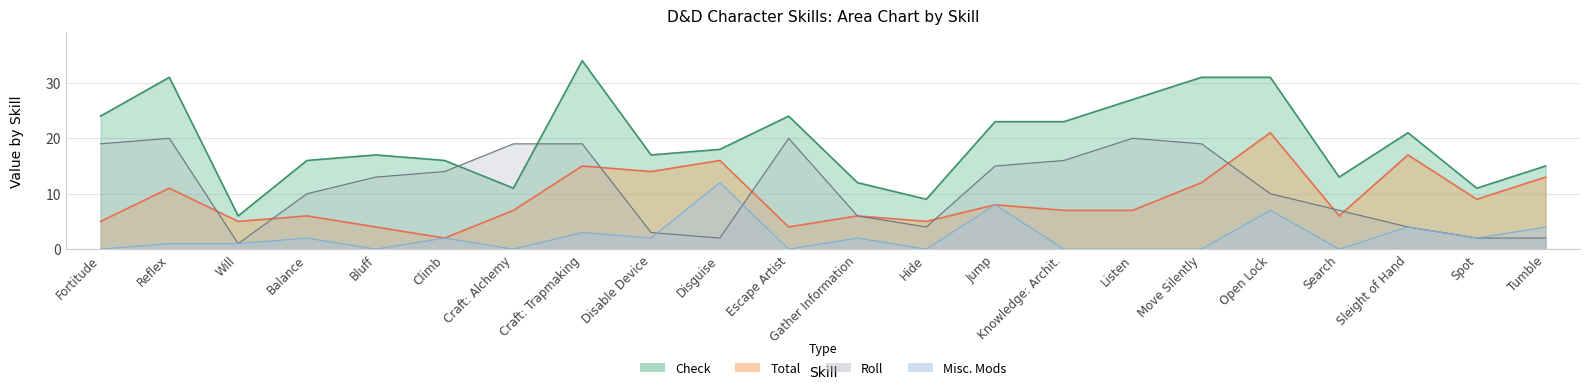

True or false: Roll and Misc_Mods cross at least once.

True